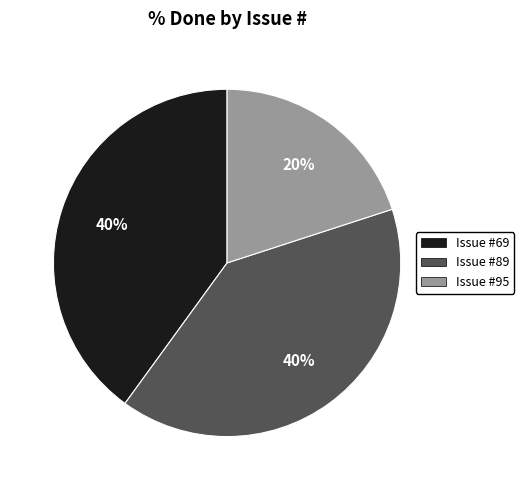

How many slices are in this pie chart?

3